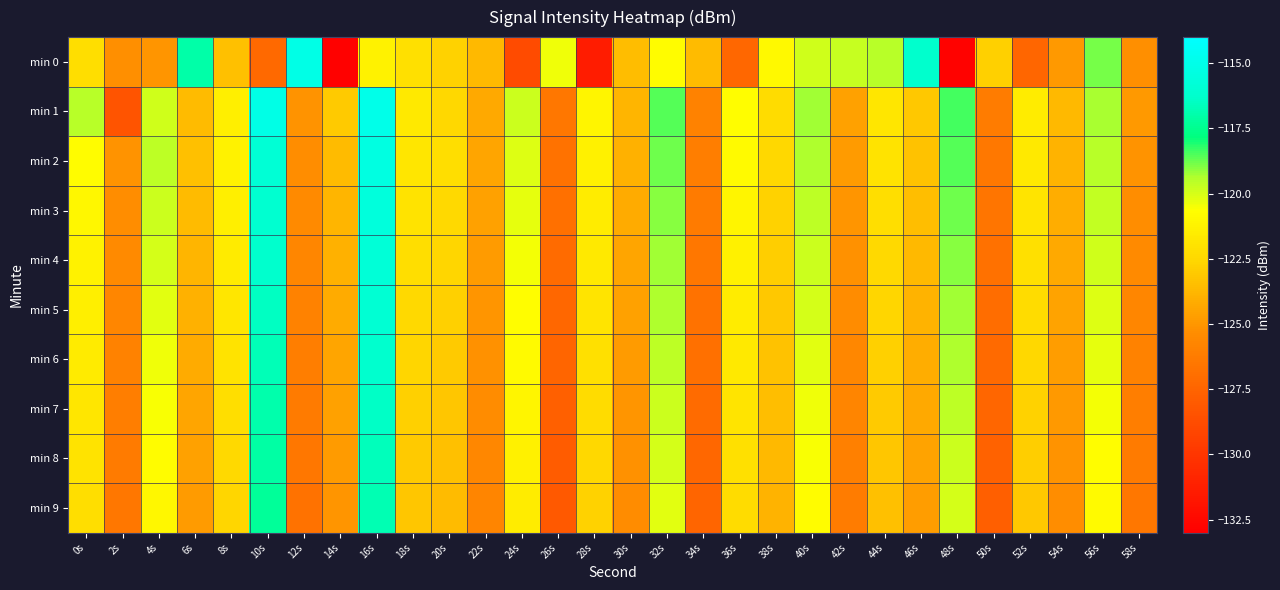

At 12s, list the series in order from largest to smallest.

min 0, min 1, min 2, min 3, min 4, min 5, min 6, min 7, min 8, min 9